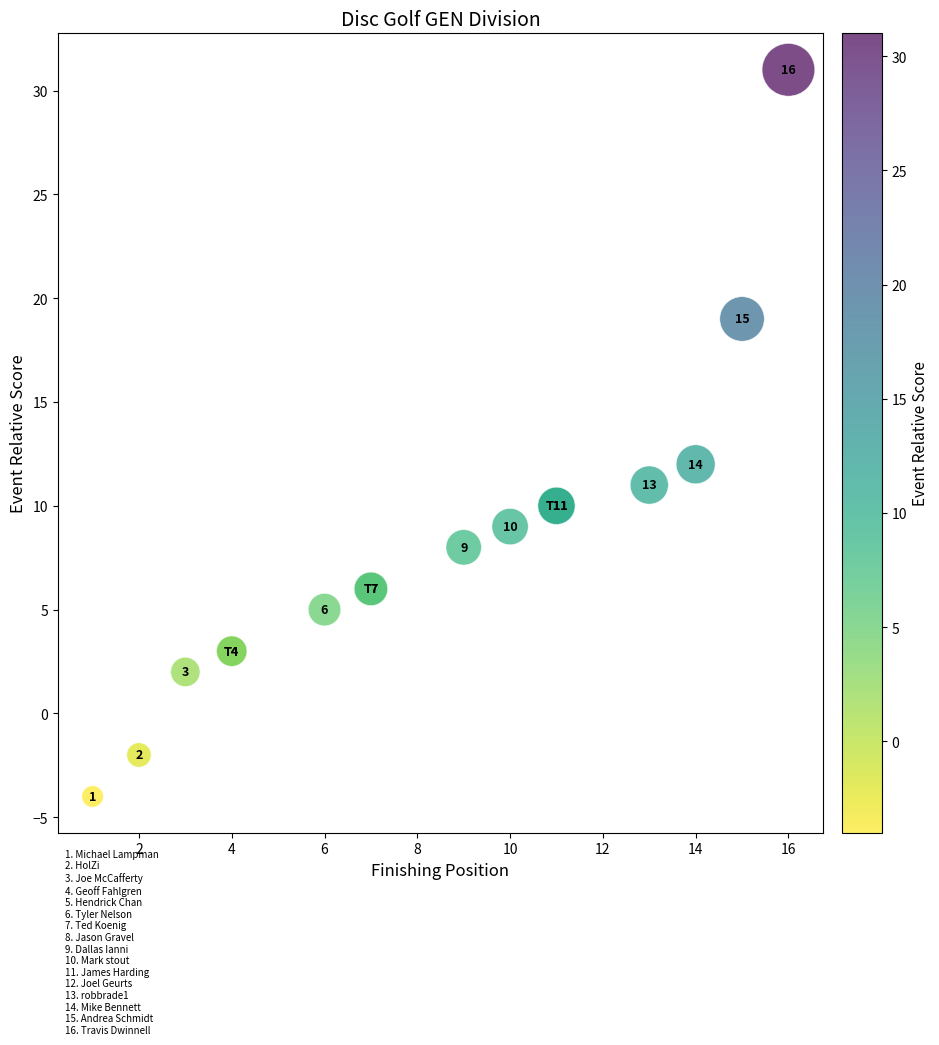

What Y value in the scatter plot is closest to 13?

12